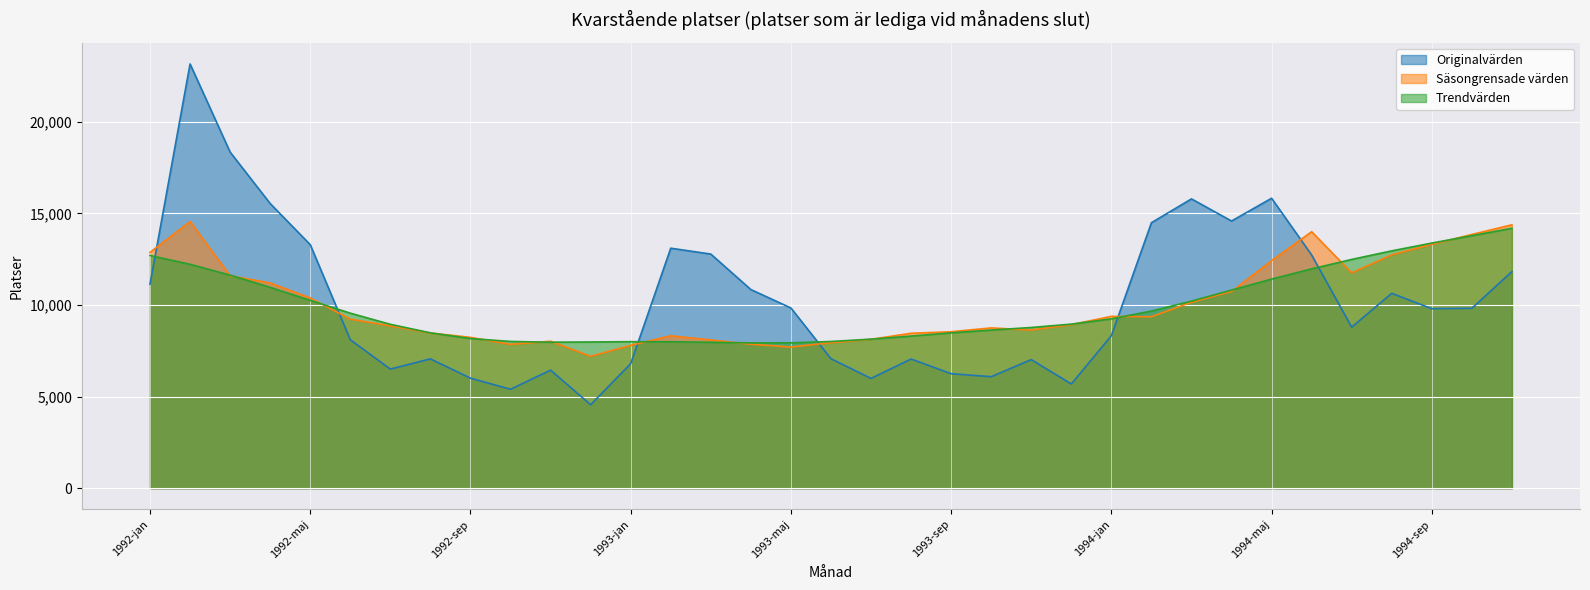

The Trendvärden series shows 8008.9 at 1992-okt. True or false?

True